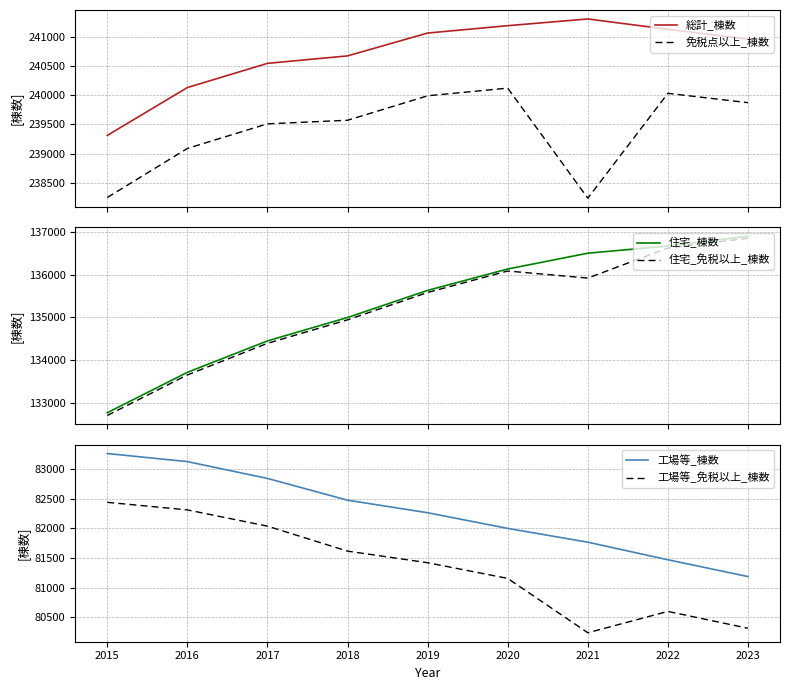

Read the 工場等_免税以上_棟数 value at 2020.

81155